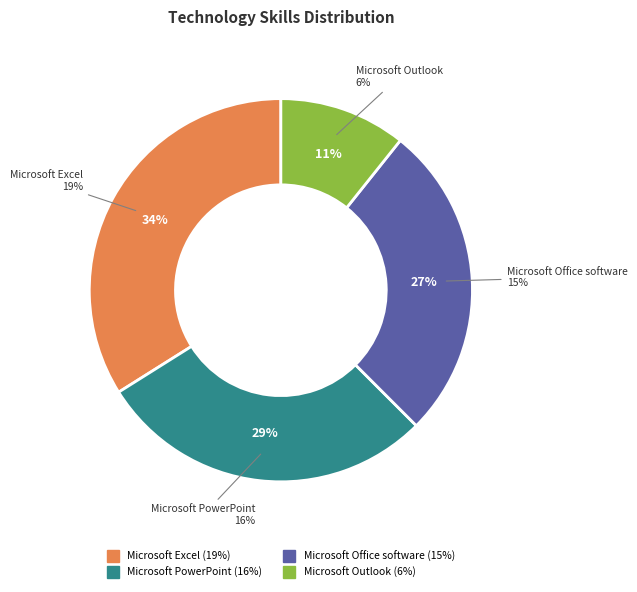

Which slice is the largest?

Microsoft Excel